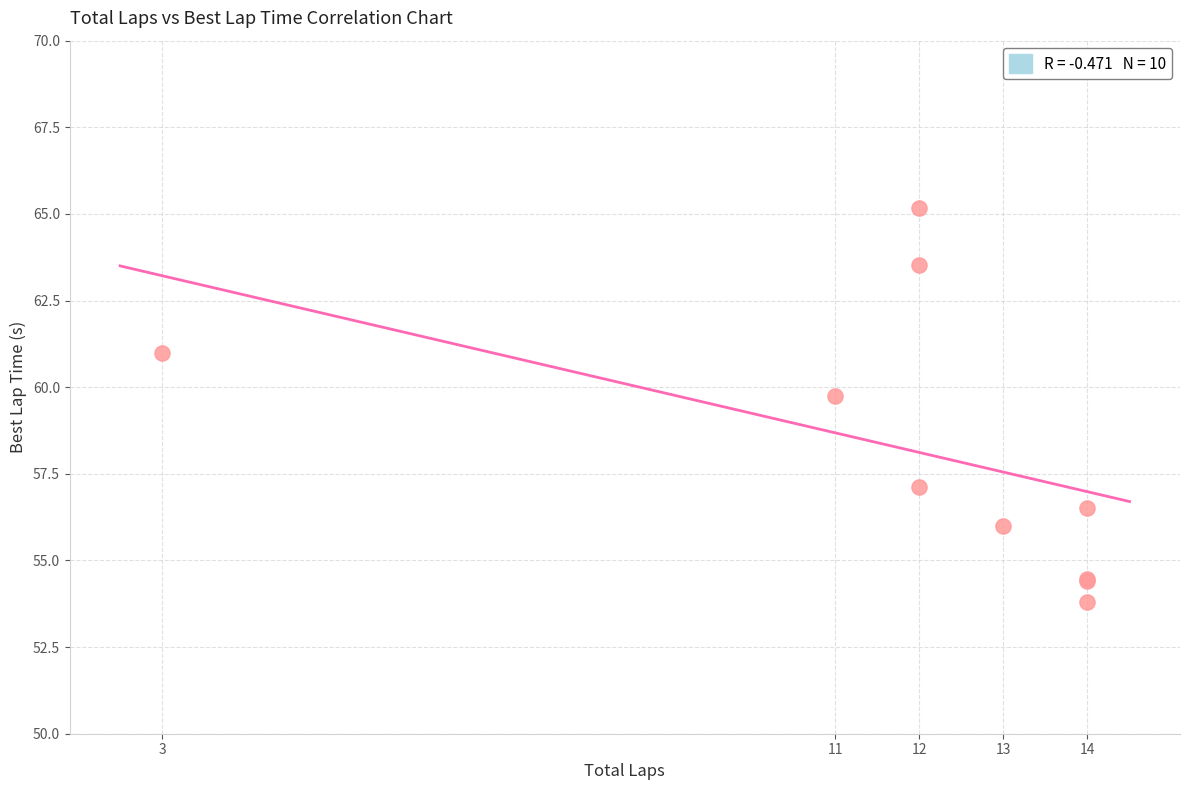

What Y value in the scatter plot is closest to 59?

59.7